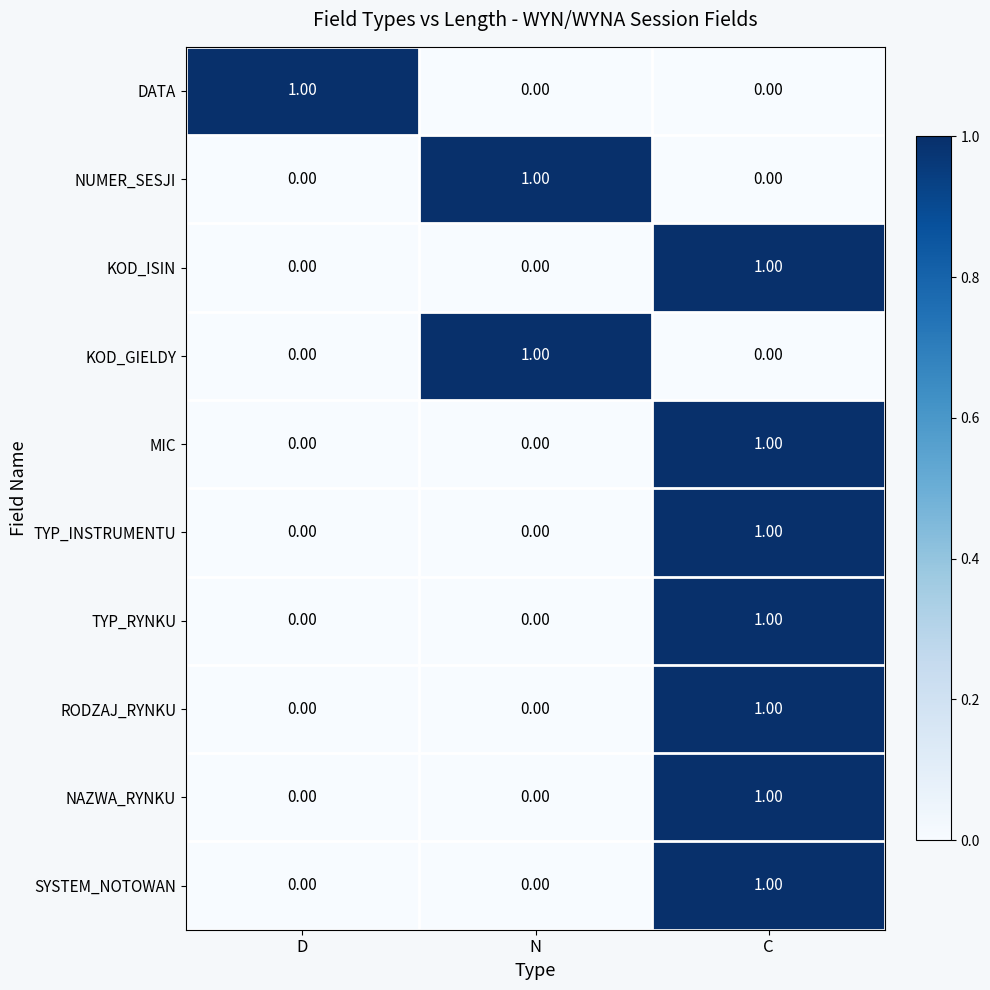

At which label does MIC reach its peak?

C